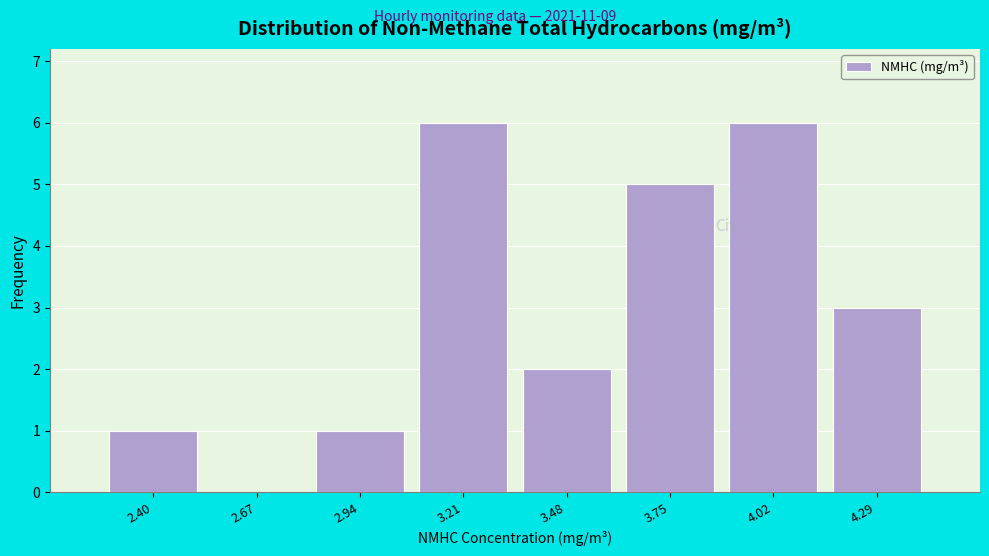

Reading right to left, list all the values displayed in this chart.

4.29=3	4.02=6	3.75=5	3.48=2	3.21=6	2.94=1	2.67=0	2.40=1